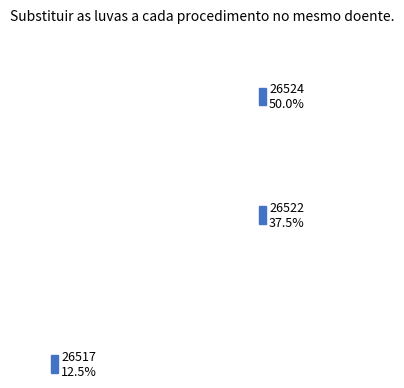

How many slices are in this pie chart?

3